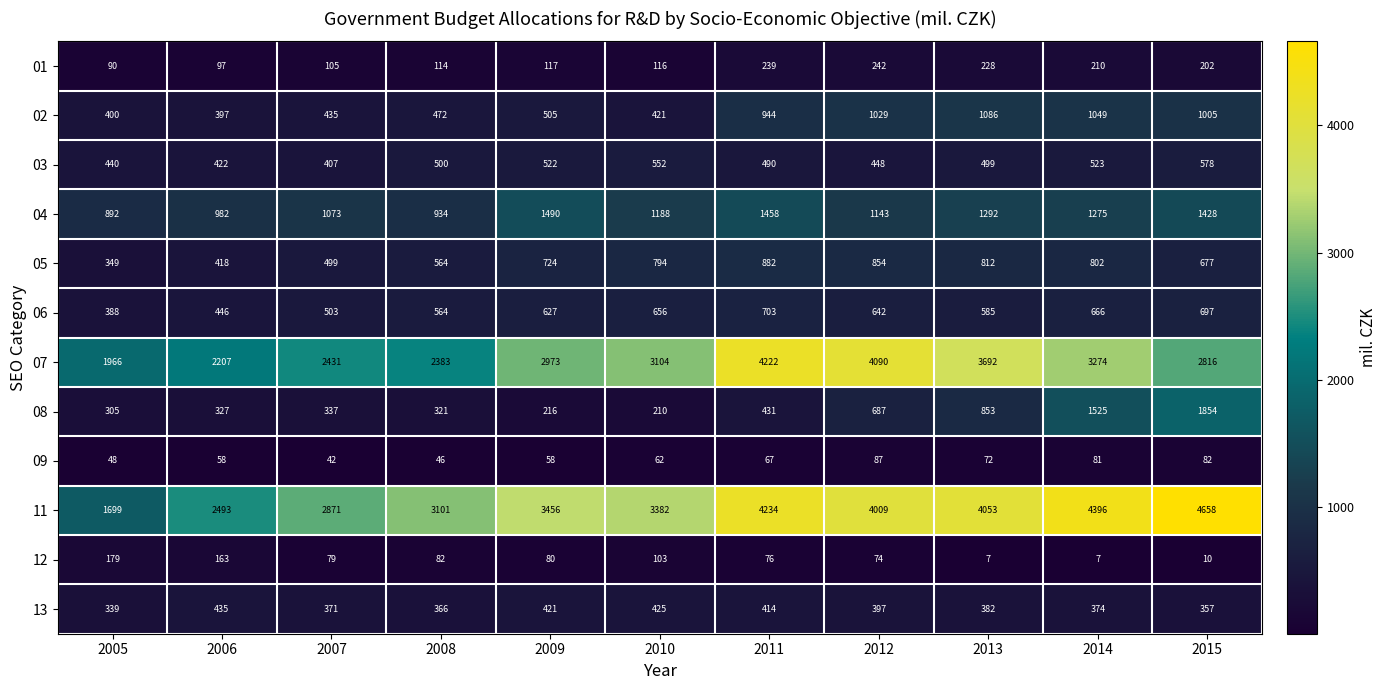

What value does the 07 series have at 2011, to the nearest 100?

4200